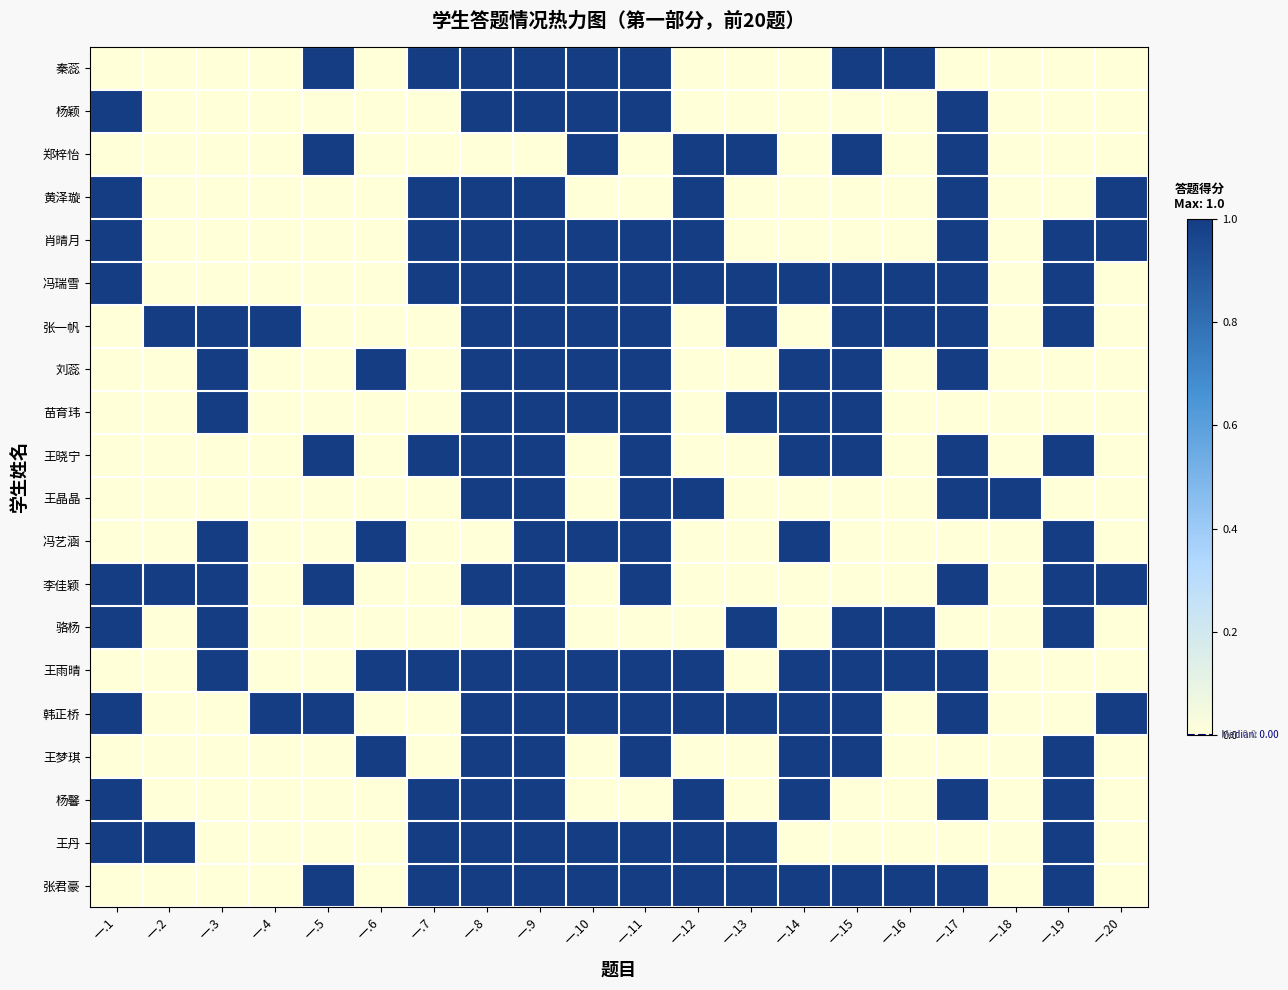

Which category has the lowest value across all series?

一.1